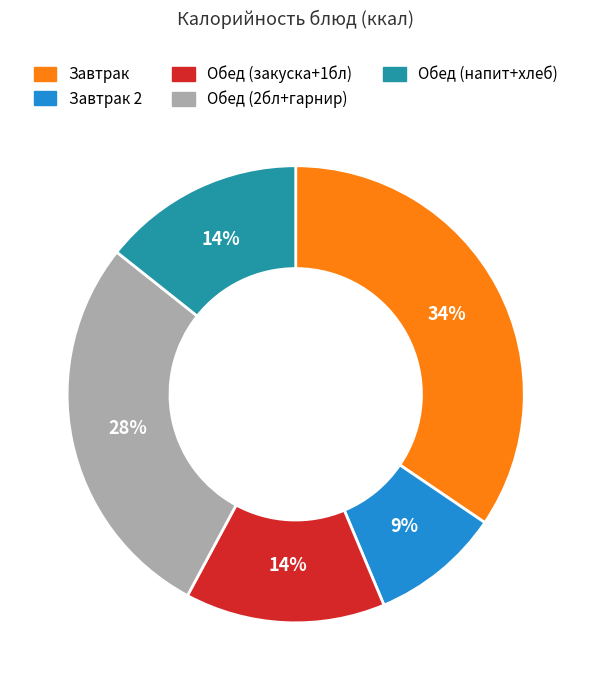

What is the ratio of the value at Завтрак 2 to the value at Обед (напит+хлеб)?

0.6